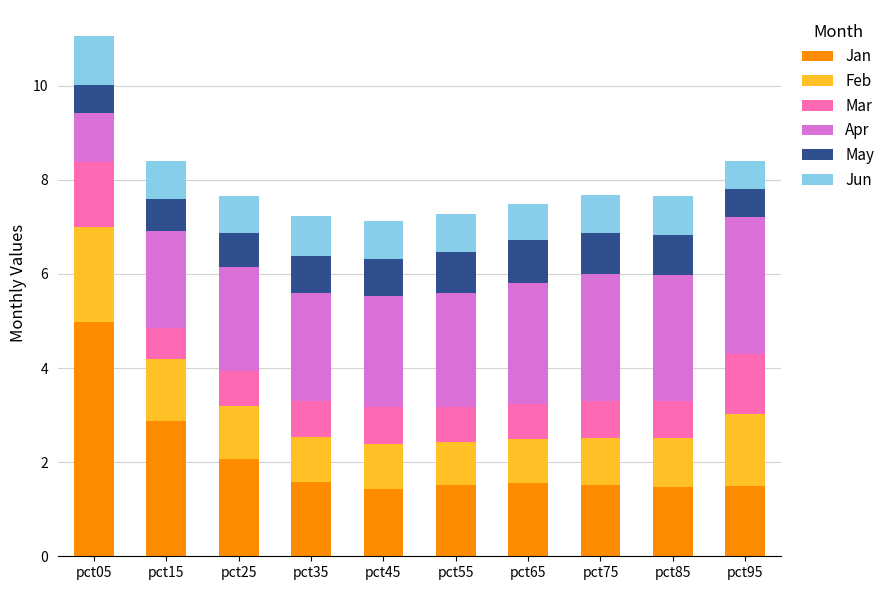

The Jan series shows 4.6 at pct15. True or false?

False